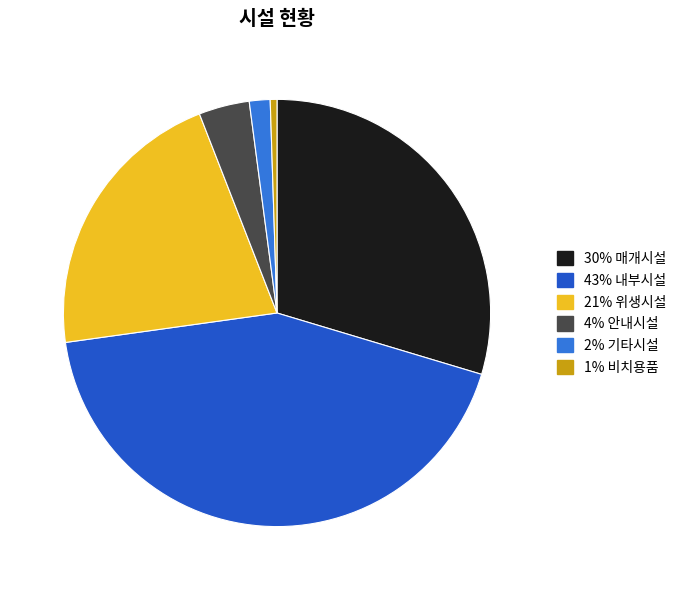

Is there any slice that represents more than half of the pie?

No